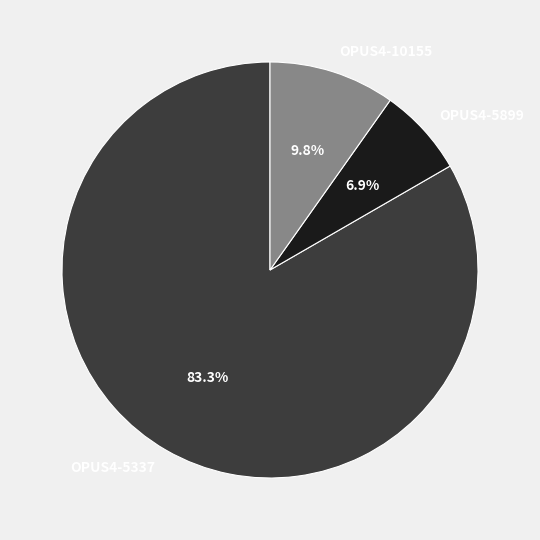

Is there any slice that represents more than half of the pie?

Yes